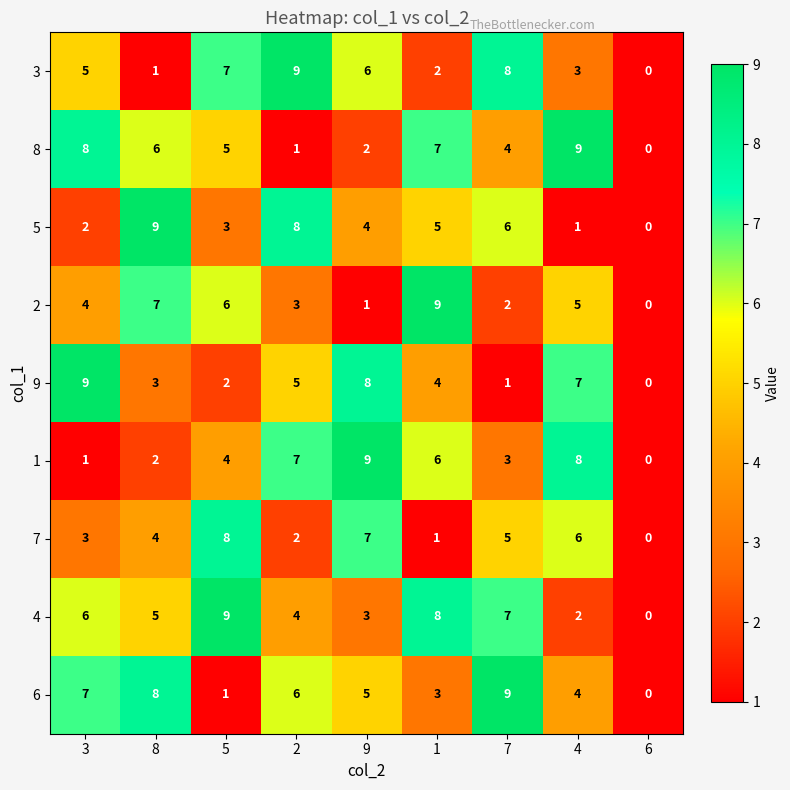

How many distinct data groups are displayed?

9